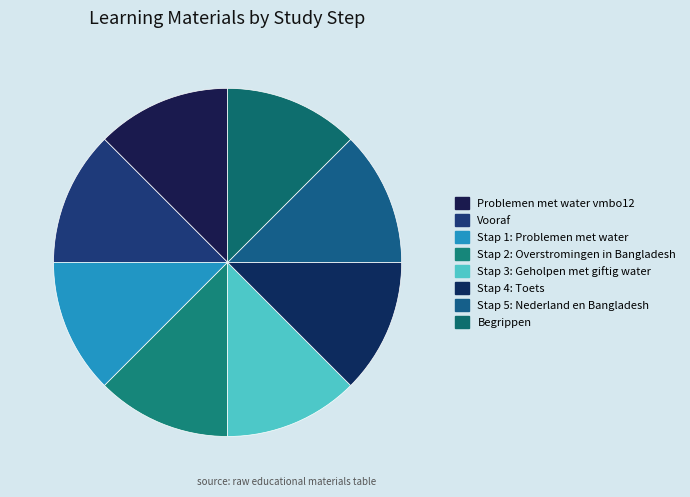

How many slices are in this pie chart?

8